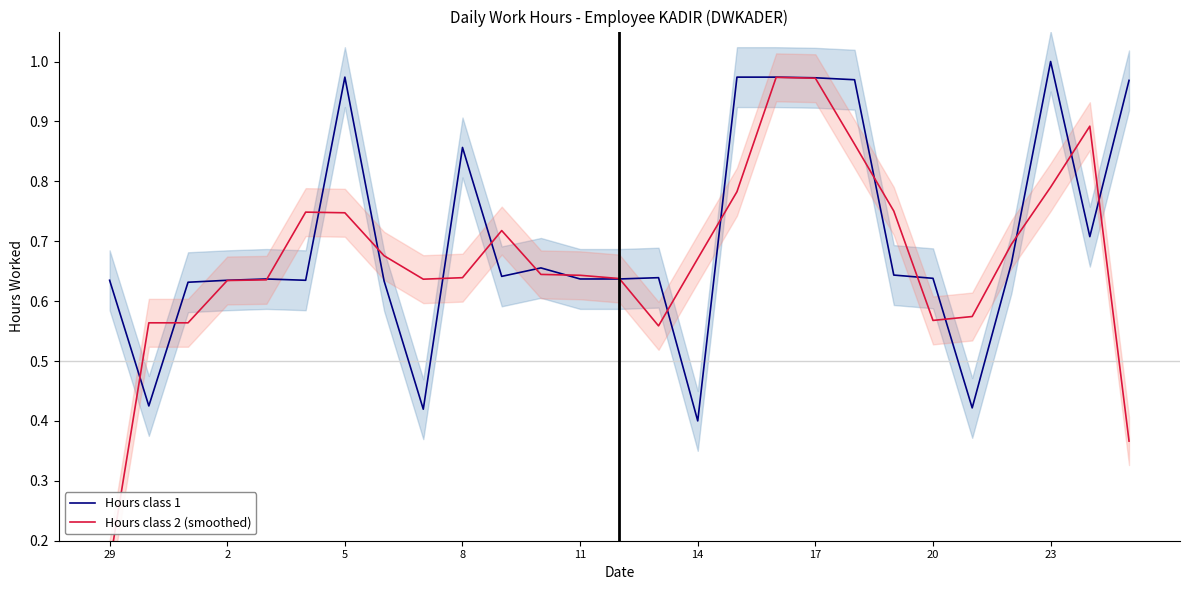

Which series has the largest range (max minus min)?

Hours class 2 (smoothed)